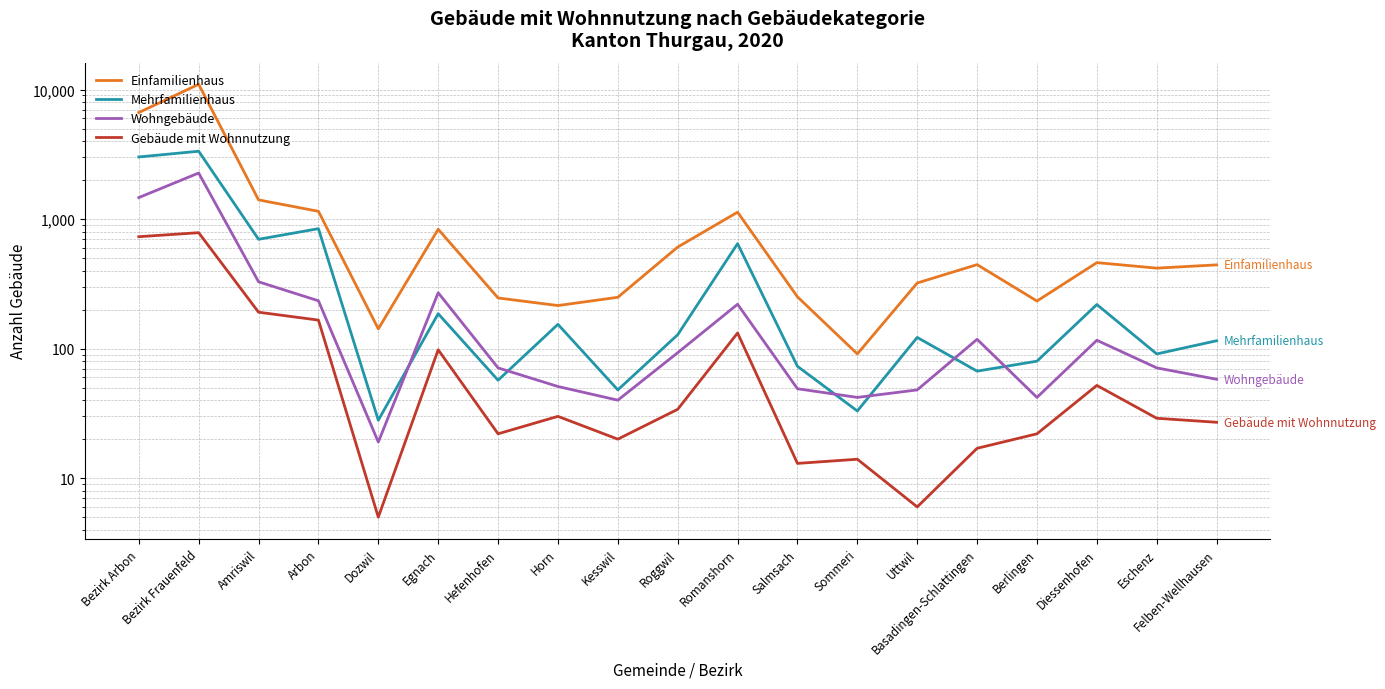

What is the label of the 16th point from the left?

Berlingen